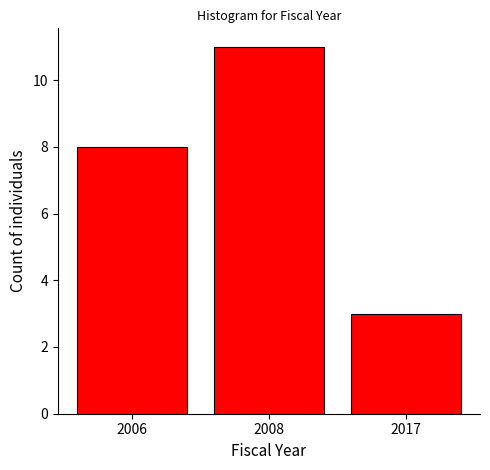

Reading right to left, transcribe all the data shown in this chart.

3	11	8